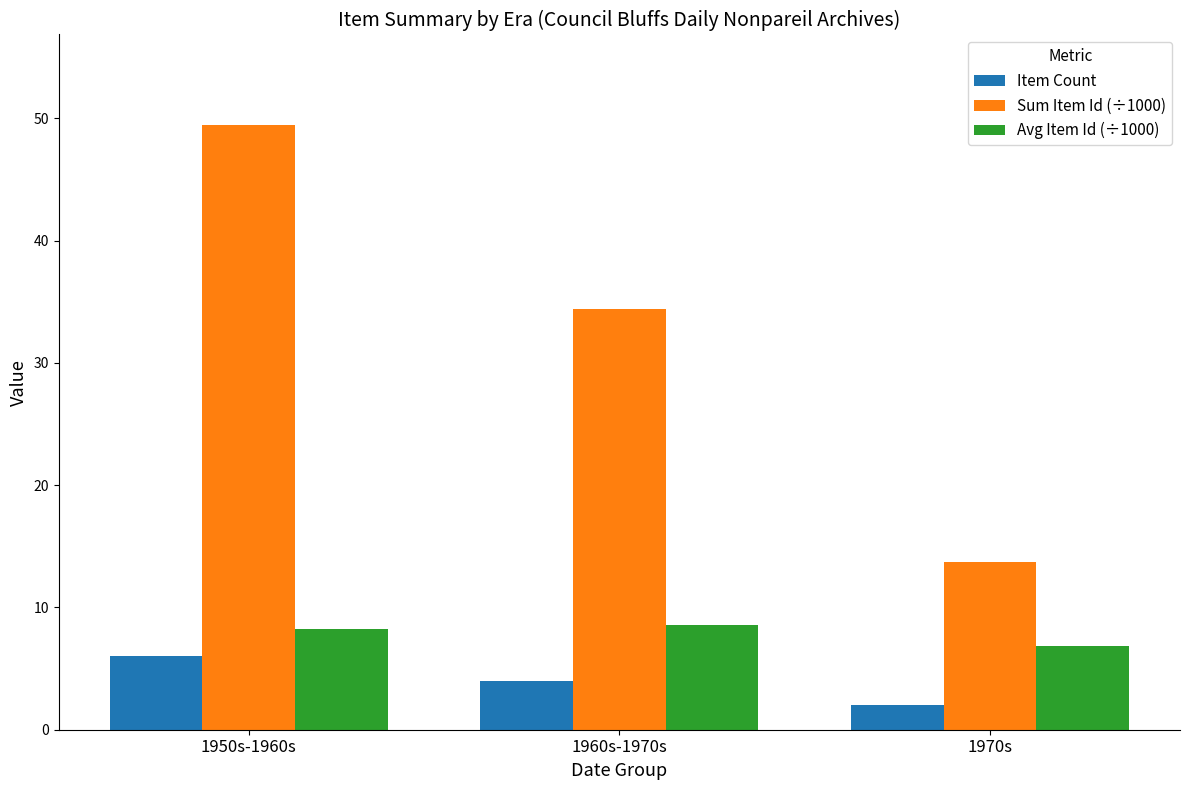

How many bars are there in each group?

3